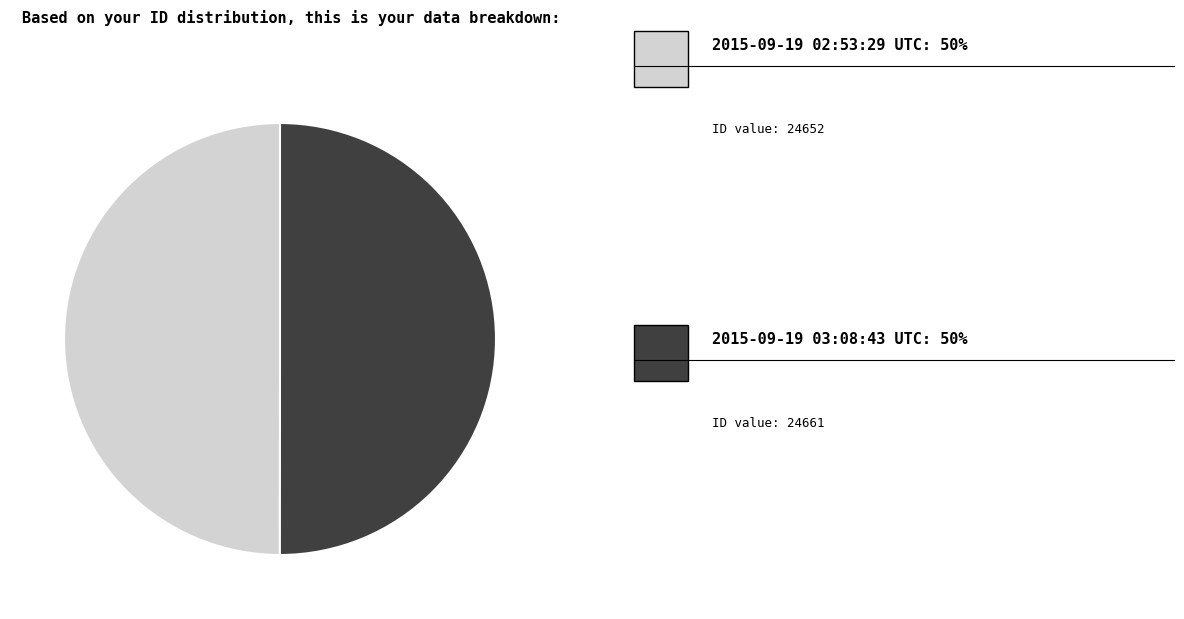

Count the number of slices in the pie.

2